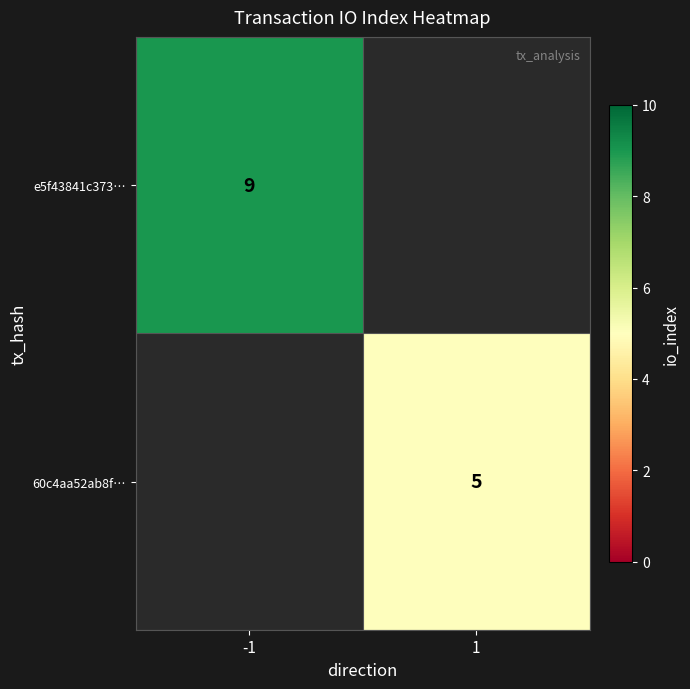

The 60c4aa52ab8f… series shows 8 at 1. True or false?

False